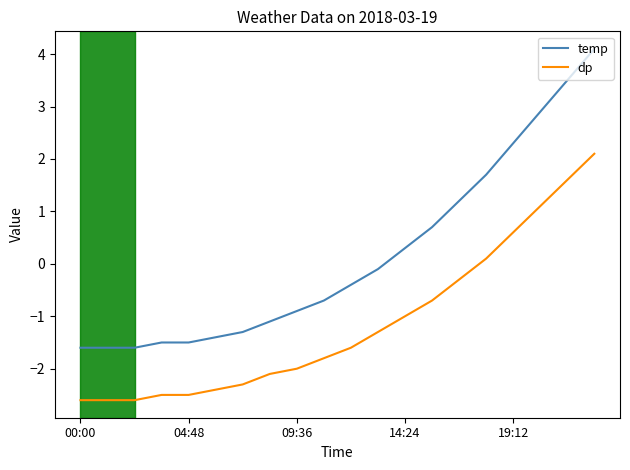

Count the number of categories in the chart.

20